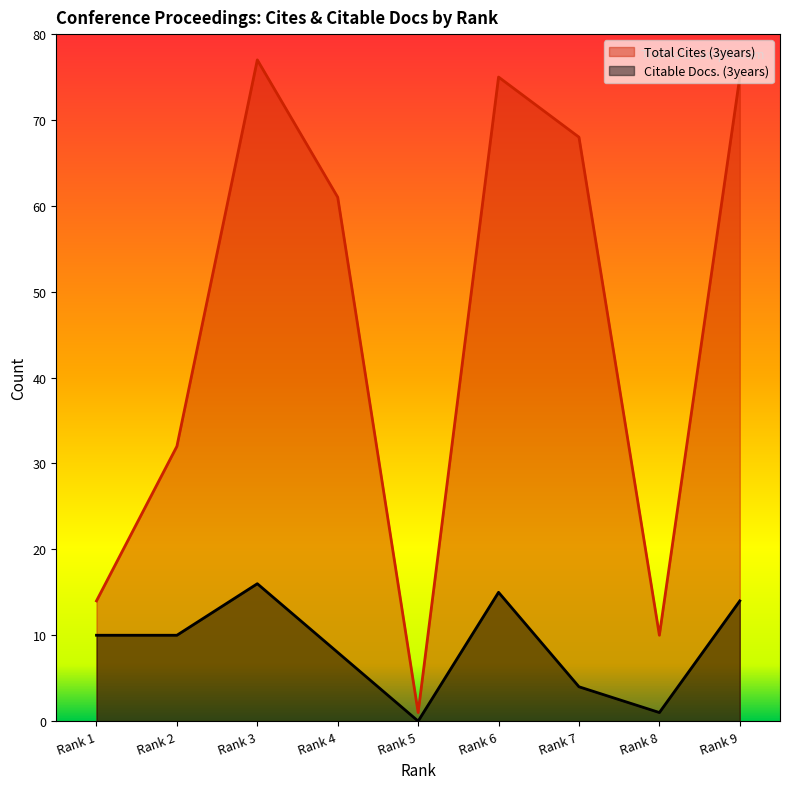

Does the chart display data point markers on the line(s)?

No